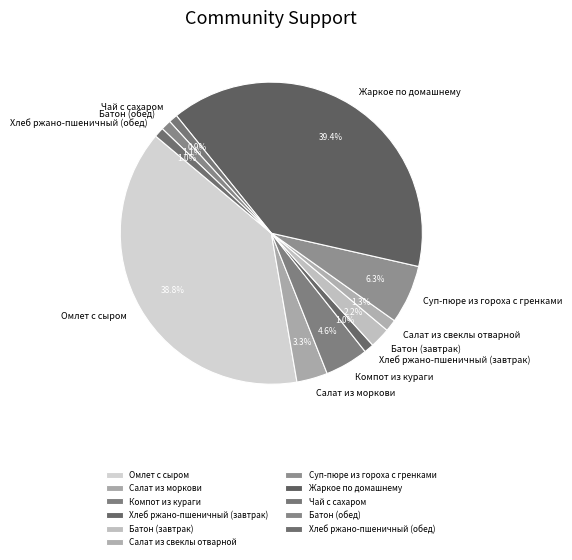

Which slice is the largest?

Жаркое по домашнему